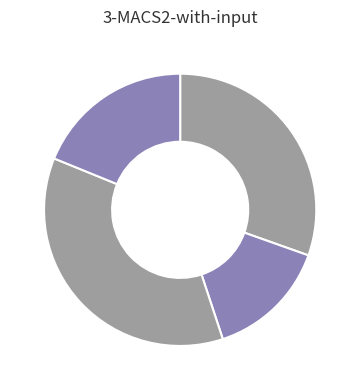

How many segments does this pie chart have?

4